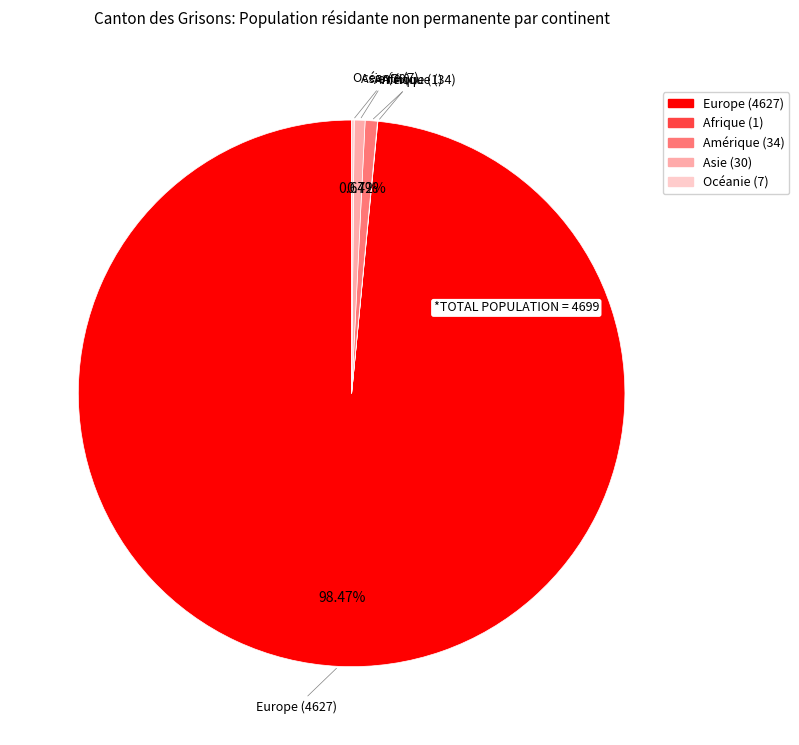

Is there any slice that represents more than half of the pie?

Yes